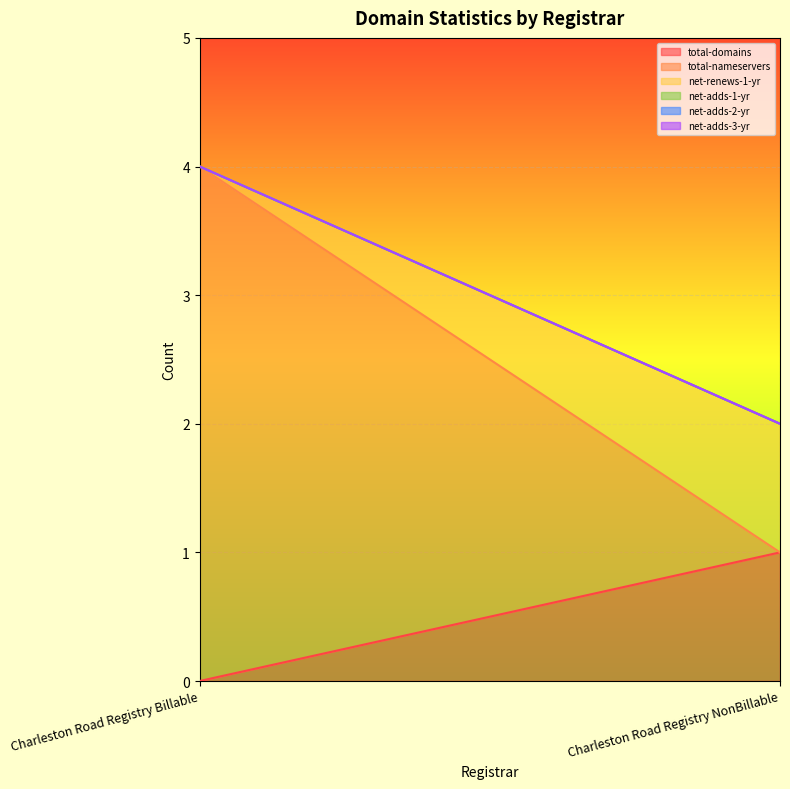

Reading left to right, extract all data points from this chart.

total-domains: Charleston Road Registry Billable=0	Charleston Road Registry NonBillable=1
total-nameservers: Charleston Road Registry Billable=4	Charleston Road Registry NonBillable=0
net-renews-1-yr: Charleston Road Registry Billable=0	Charleston Road Registry NonBillable=1
net-adds-1-yr: Charleston Road Registry Billable=0	Charleston Road Registry NonBillable=0
net-adds-2-yr: Charleston Road Registry Billable=0	Charleston Road Registry NonBillable=0
net-adds-3-yr: Charleston Road Registry Billable=0	Charleston Road Registry NonBillable=0